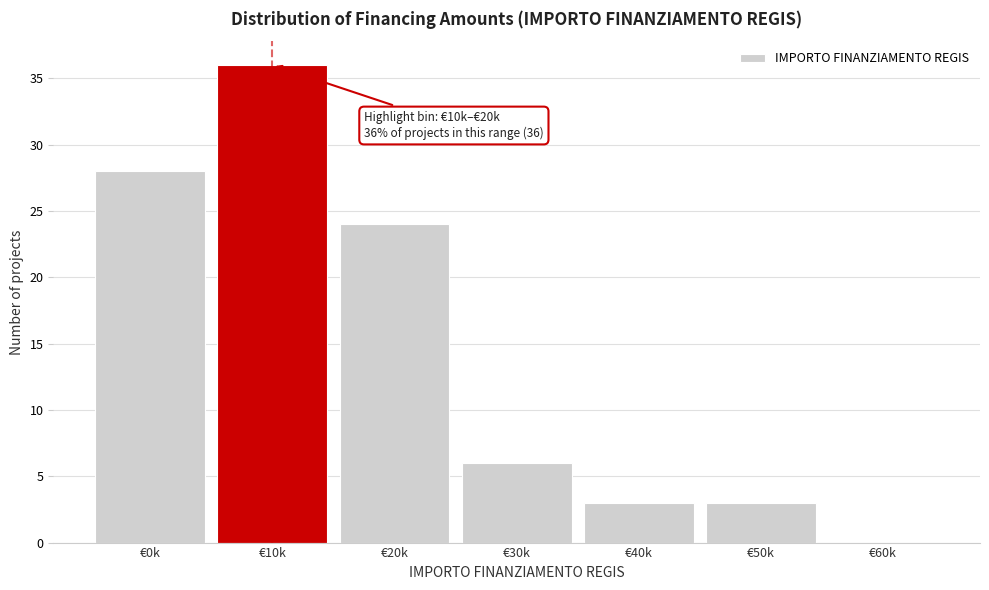

Reading right to left, extract all data points from this chart.

€60k=0	€50k=3	€40k=3	€30k=6	€20k=24	€10k=36	€0k=28